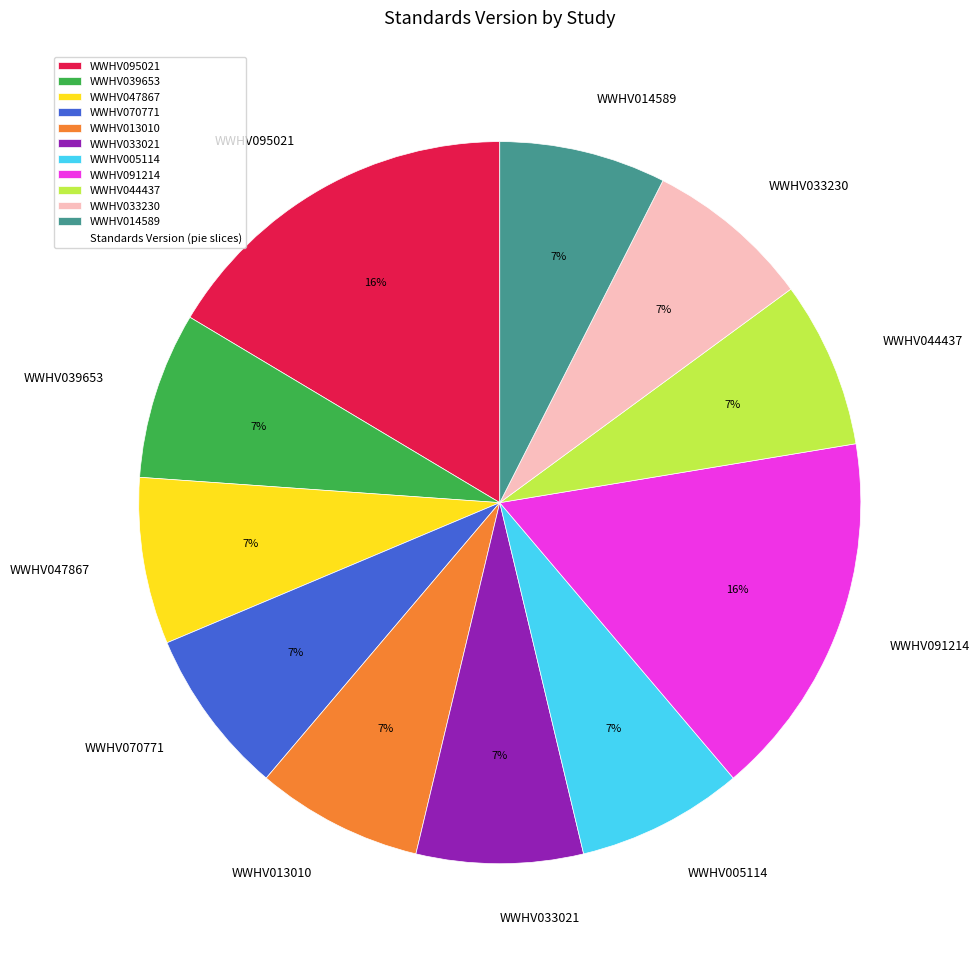

Is it true that WWHV039653 is 7% of the pie?

True